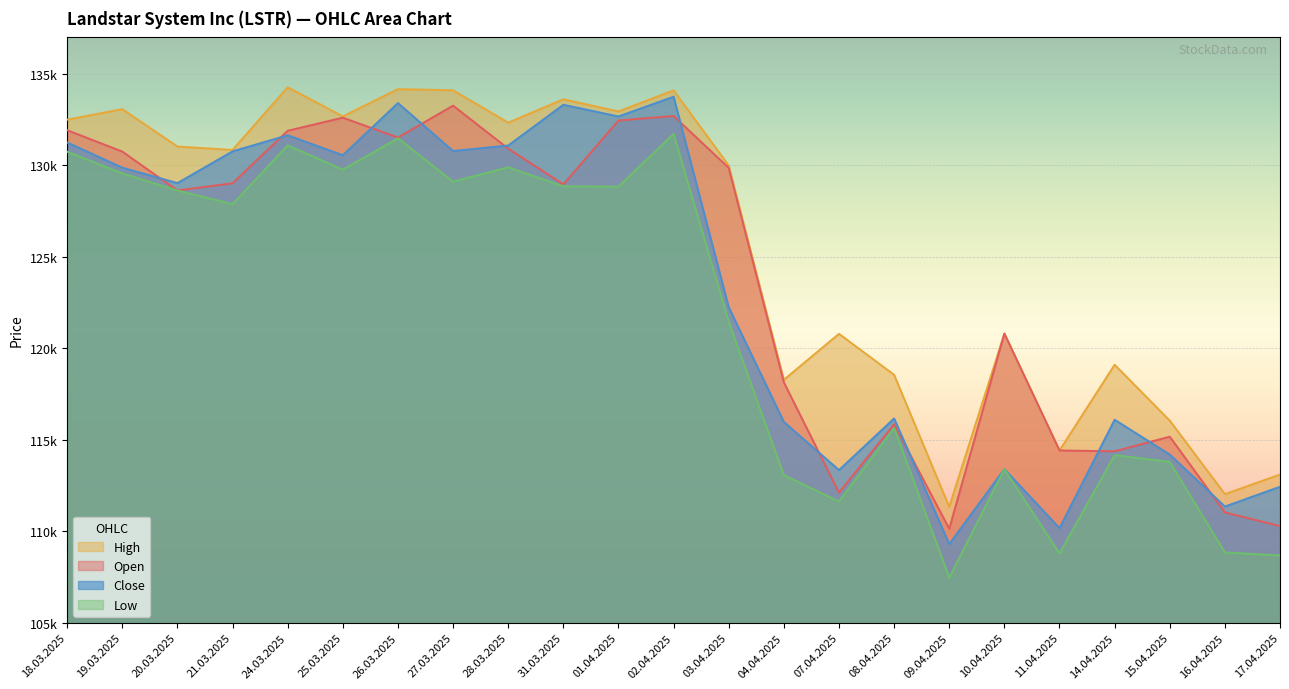

Is the value of High at 11.04.2025 greater than the value of Low at 25.03.2025?

No